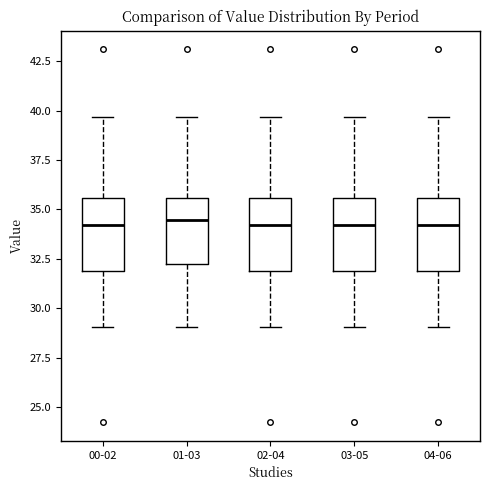

Reading left to right, transcribe this box plot: for each box, give where its median line is, the range the box spans, and where its two whiskers end, as read against the y-axis. The values are not printed on the chart, so give them approximately, as read against the axis.

00-02: median 34.0, box 32.0 to 35.5, whiskers 29.0 to 39.5
01-03: median 34.5, box 32.0 to 35.5, whiskers 29.0 to 39.5
02-04: median 34.0, box 32.0 to 35.5, whiskers 29.0 to 39.5
03-05: median 34.0, box 32.0 to 35.5, whiskers 29.0 to 39.5
04-06: median 34.0, box 32.0 to 35.5, whiskers 29.0 to 39.5